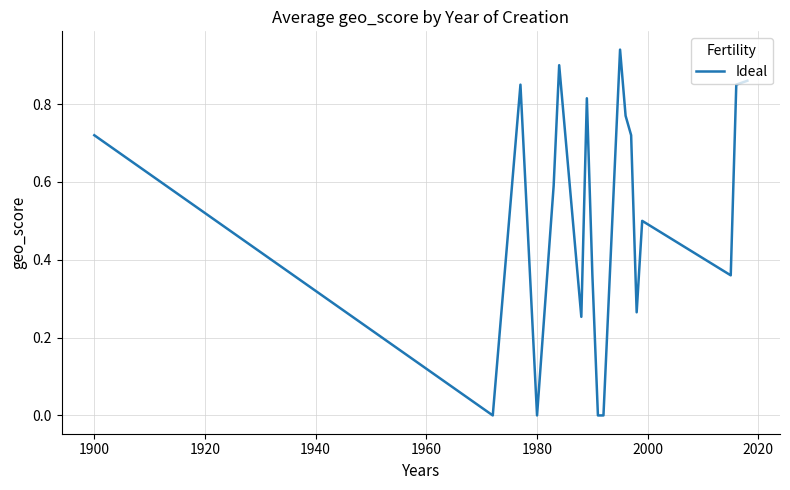

What is the average value?

0.5